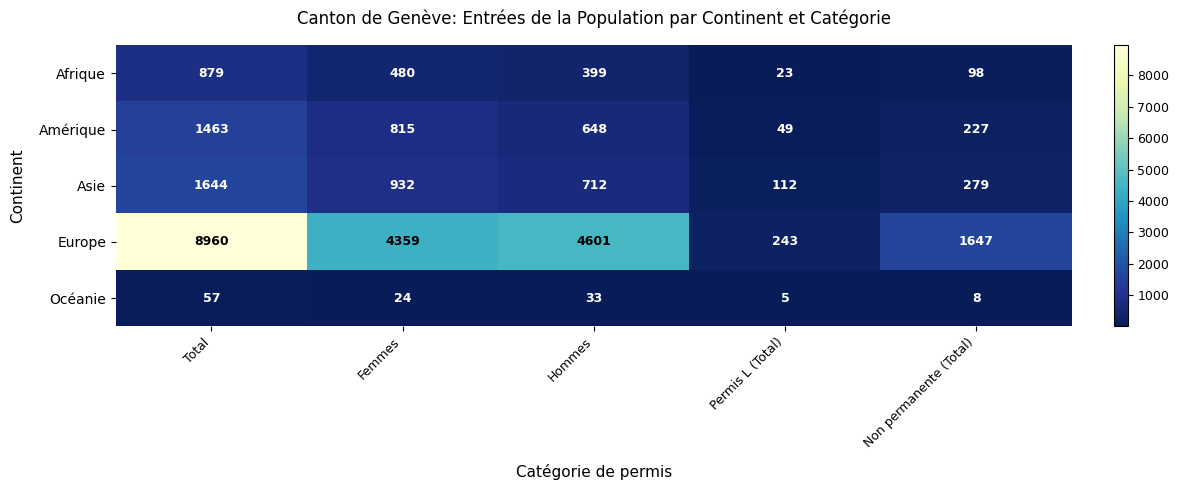

True or false: Amérique has a value of 68 at Permis L (Total).

False